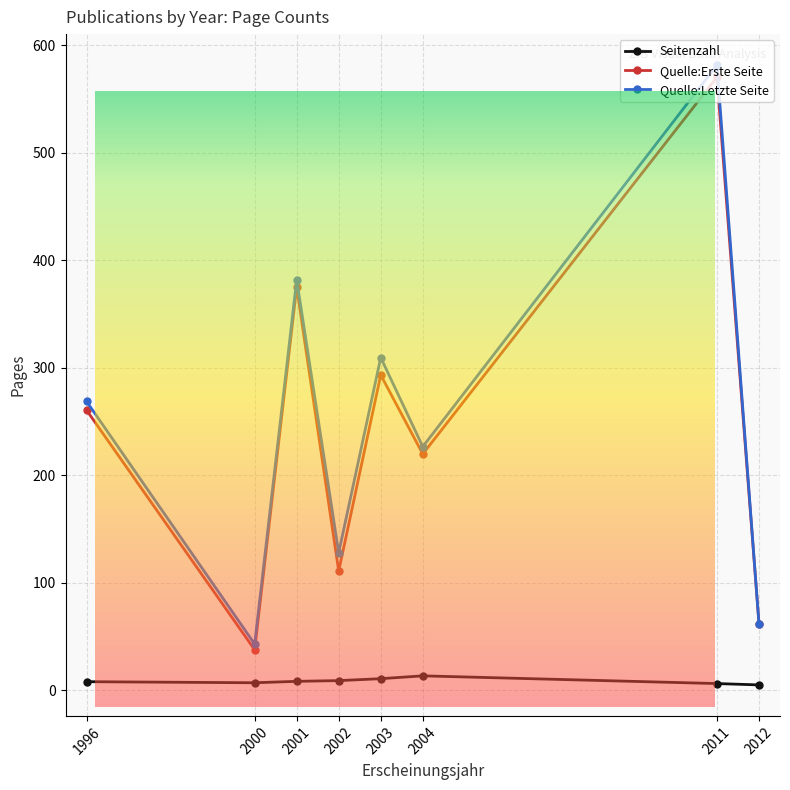

Is it true that Quelle:Letzte Seite equals 309.6 at 2003?

True